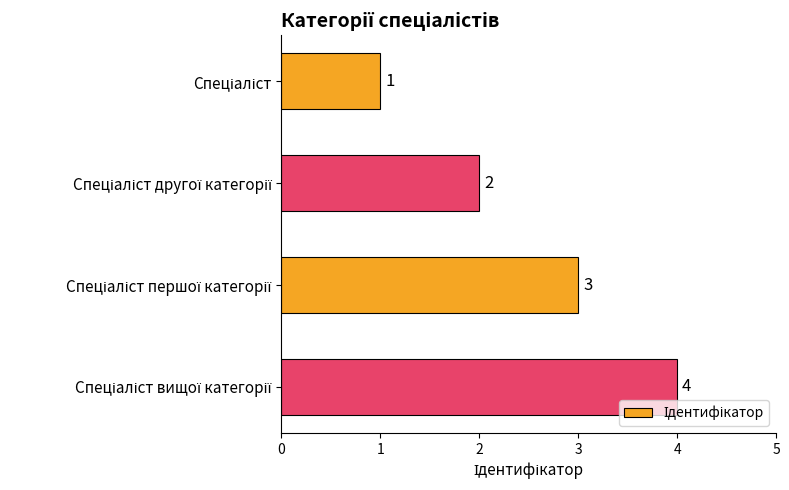

What is the greatest value displayed?

4